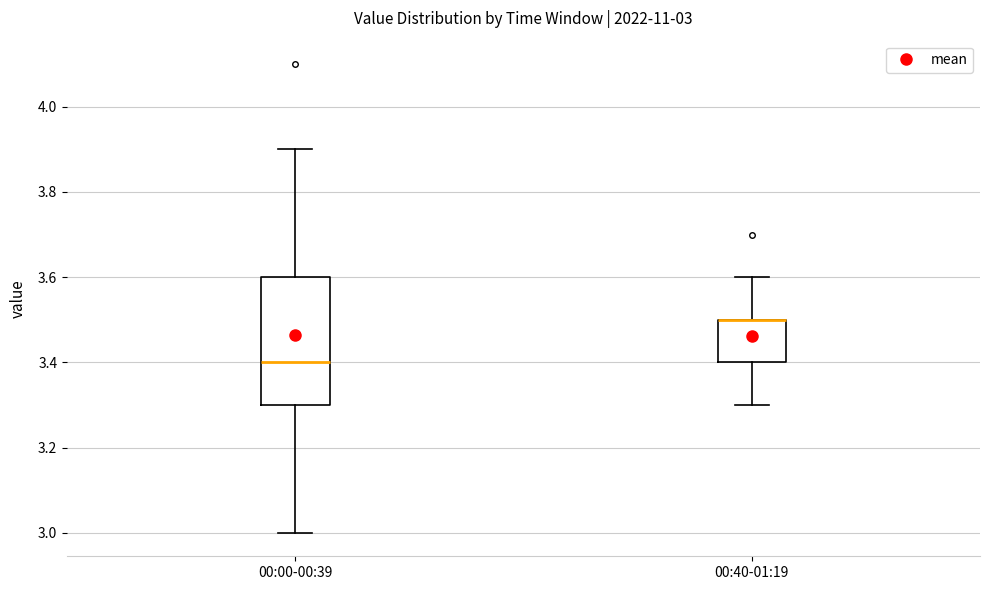

Comparing the boxes themselves (not the whiskers), which one is the tallest?

00:00-00:39